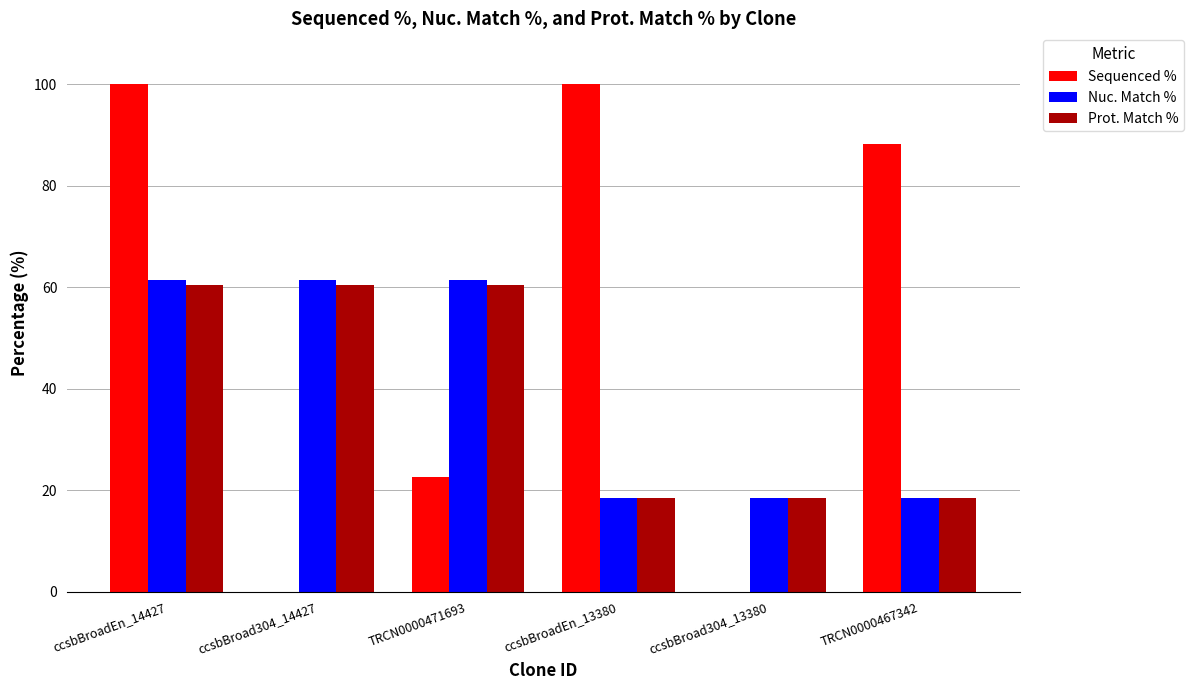

What is the total value across all series at ccsbBroad304_13380?

37.0